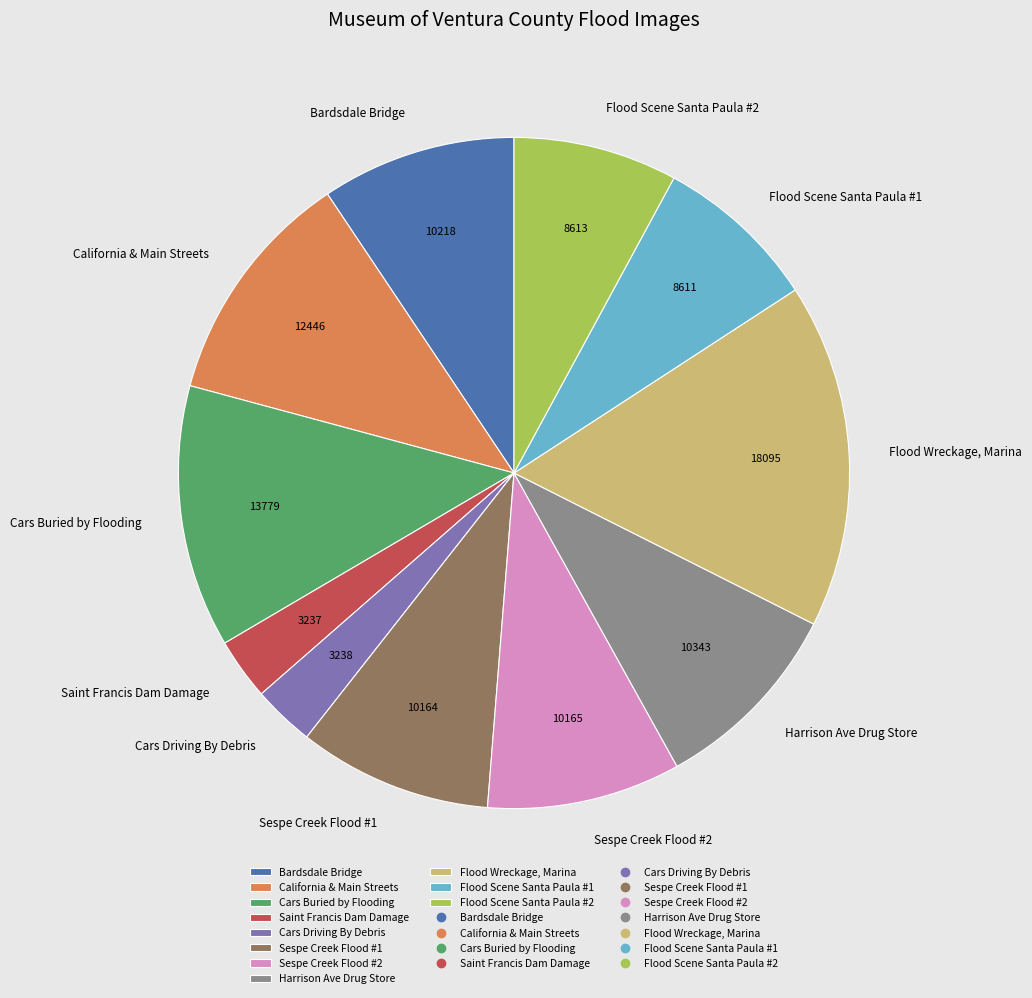

Which category has the biggest portion of the pie?

Flood Wreckage, Marina